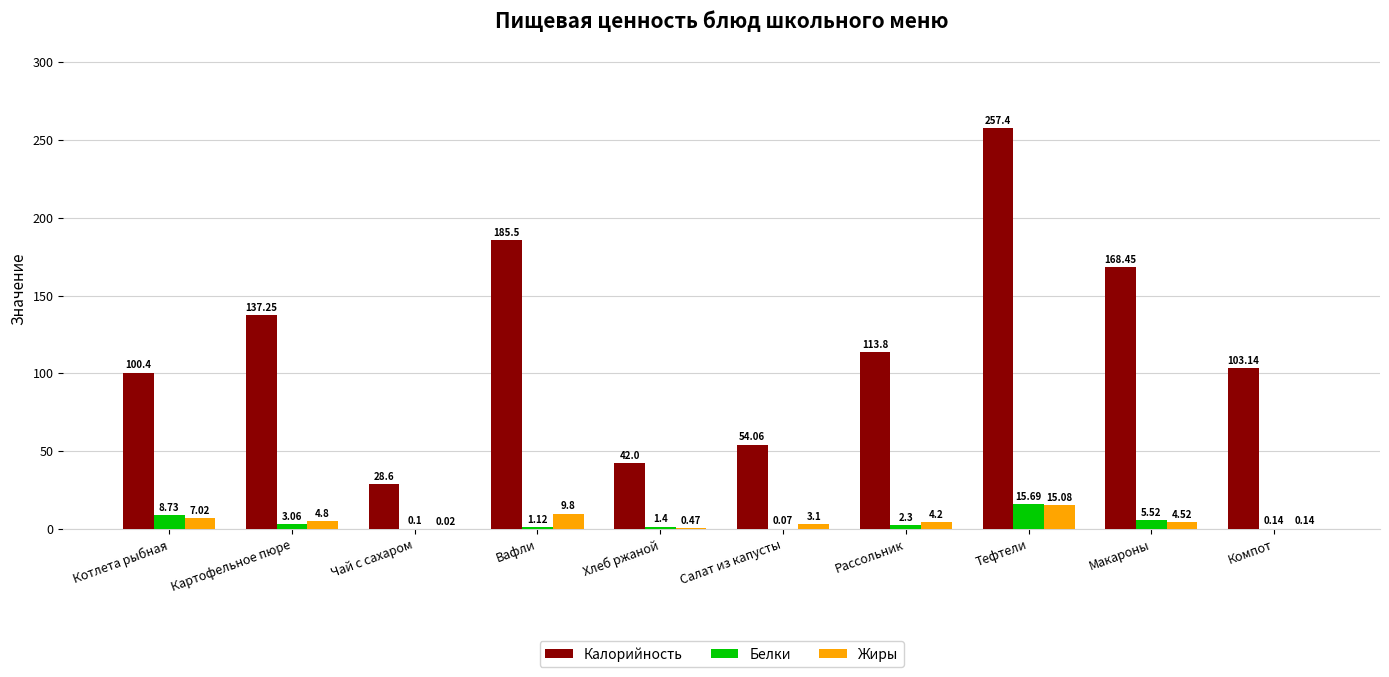

Which series has the widest spread of values?

Калорийность